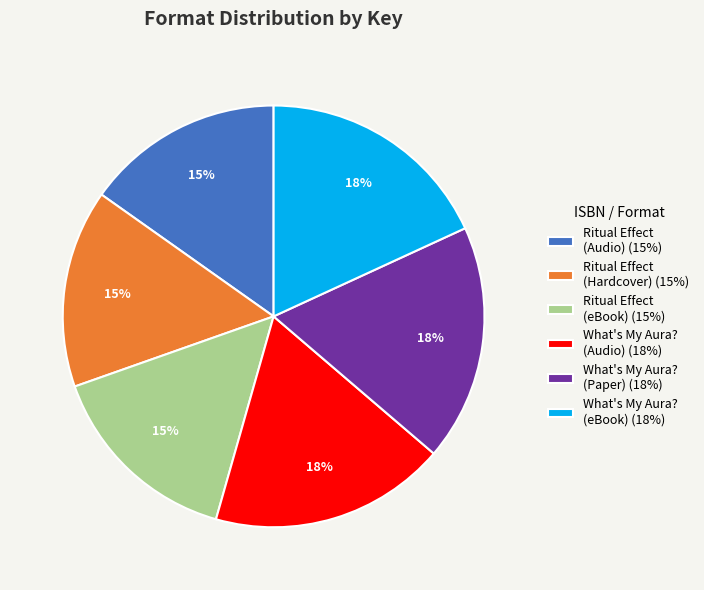

Is it true that Ritual Effect (Hardcover) (15%) is 2% of the pie?

False